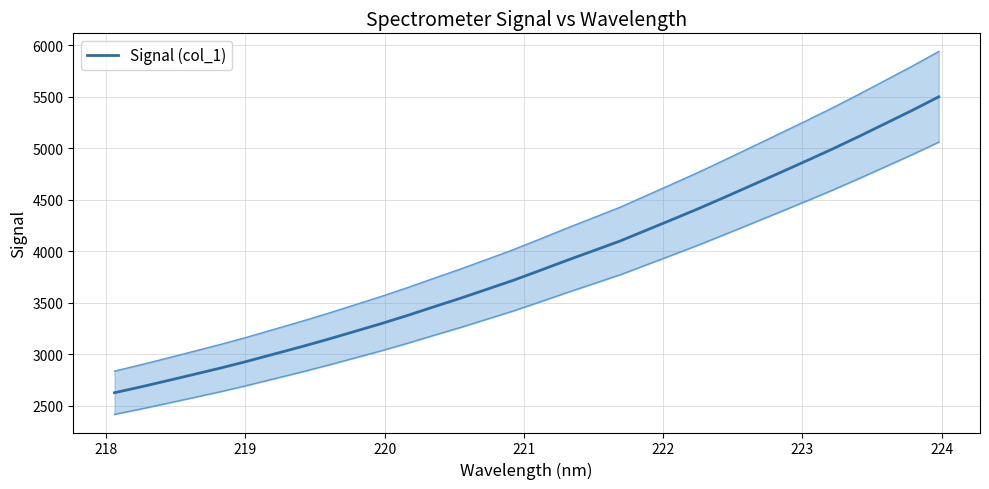

The chart shows a value of 2204.6 at 18. True or false?

False